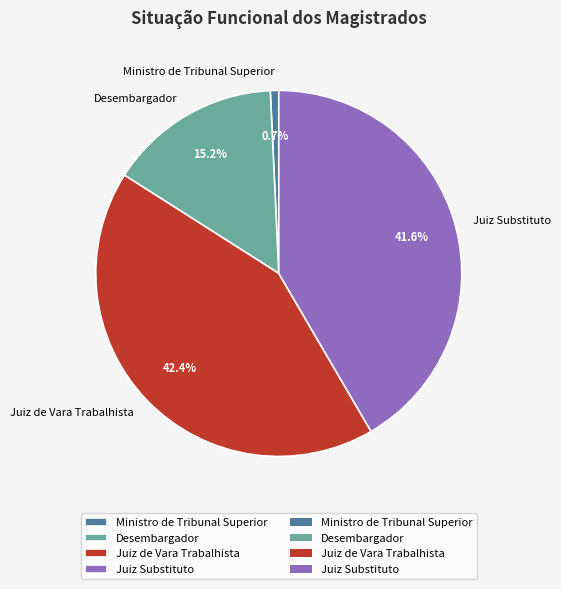

Does Desembargador account for over 50% of the chart?

No